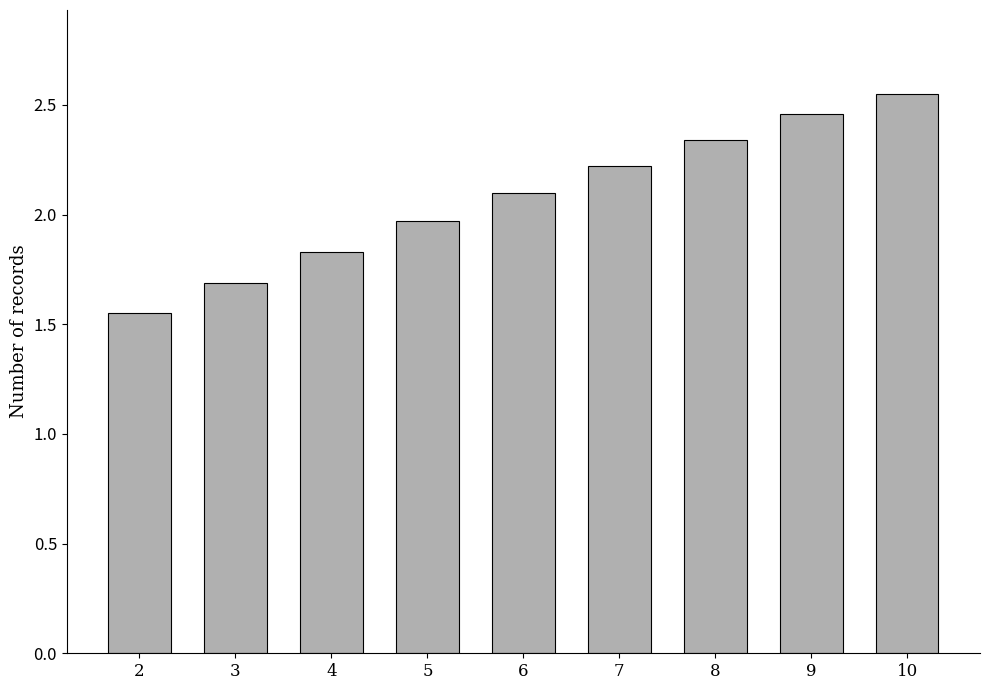

Where does the data first go above 2?

6